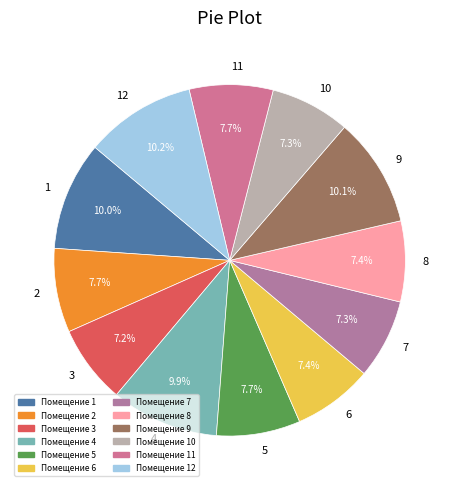

How many slices are in this pie chart?

12